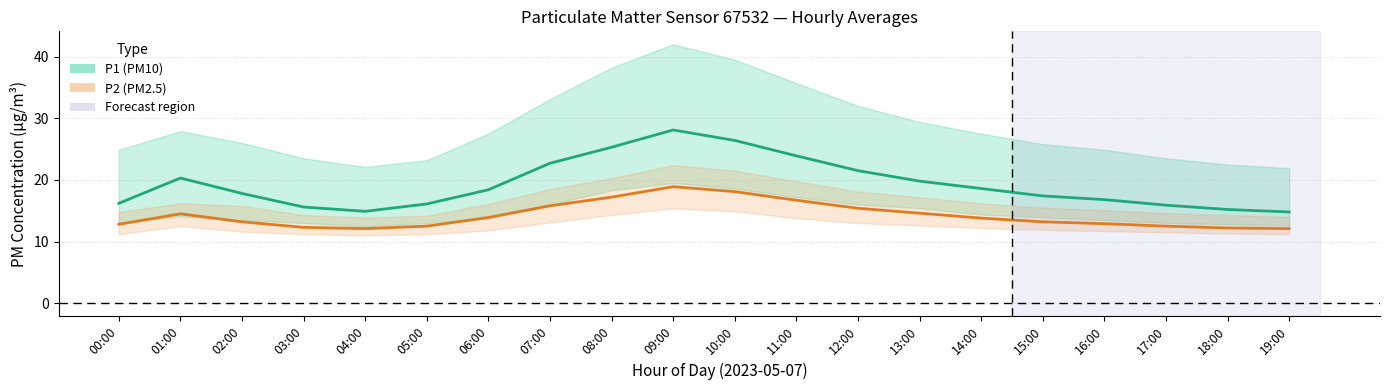

Reading left to right, extract all data points from this chart.

P1 (PM10): 16.2	20.3	17.8	15.6	14.9	16.1	18.4	22.7	25.3	28.1	26.4	23.9	21.5	19.8	18.6	17.4	16.8	15.9	15.2	14.8
P2 (PM2.5): 12.8	14.5	13.2	12.3	12.1	12.5	13.9	15.8	17.2	18.9	18.1	16.7	15.4	14.6	13.8	13.2	12.9	12.5	12.2	12.1